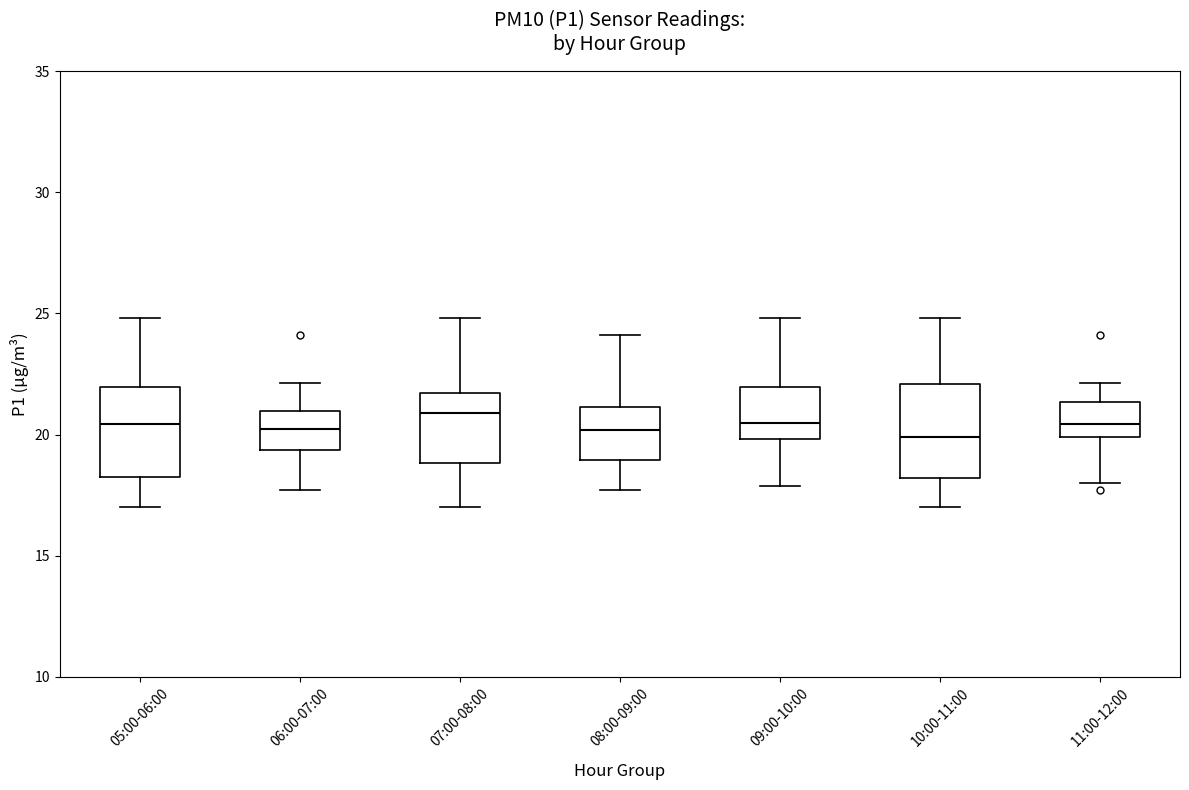

Where does the upper whisker of the box for 06:00-07:00 end on the y-axis? The values are not printed on the chart, so give them approximately, as read against the axis.

22.0